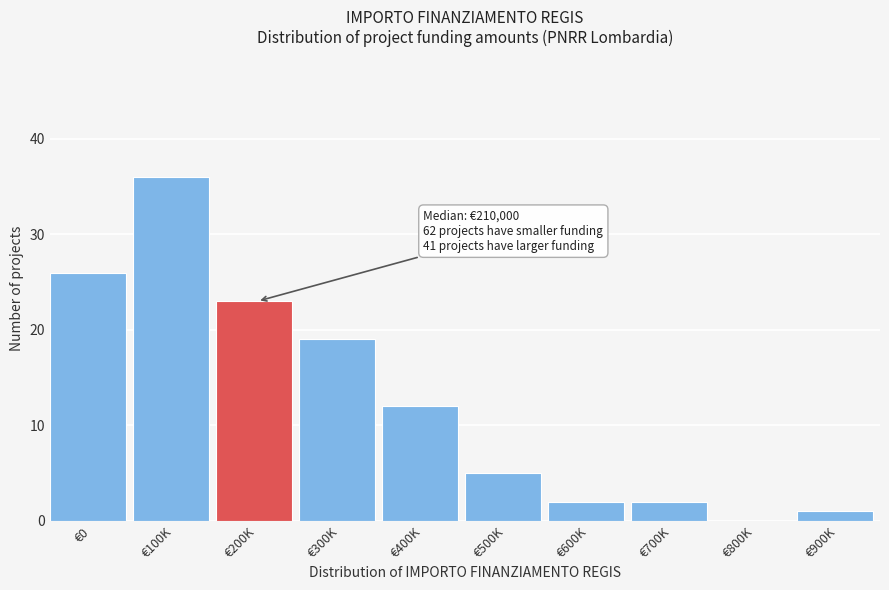

Reading left to right, list all the values displayed in this chart.

€0=26	€100K=36	€200K=23	€300K=19	€400K=12	€500K=5	€600K=2	€700K=2	€800K=0	€900K=1